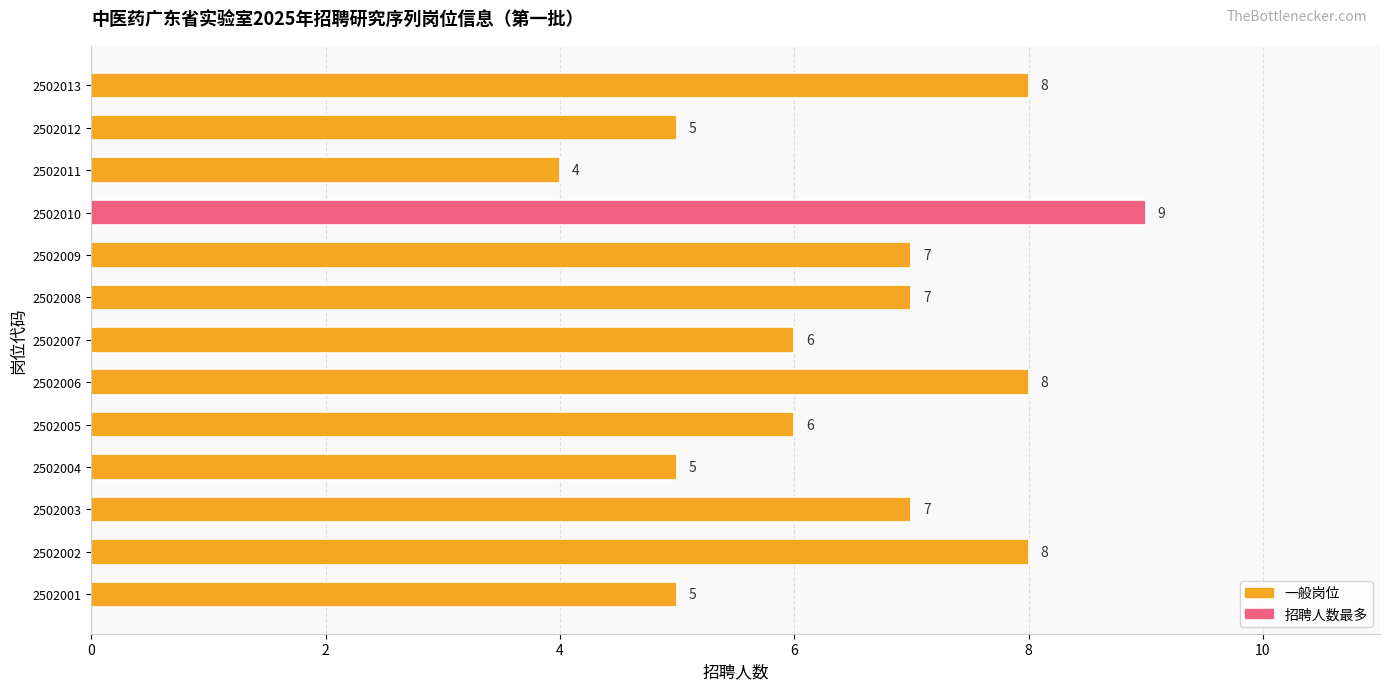

Which category has the lowest value across all series?

2502011